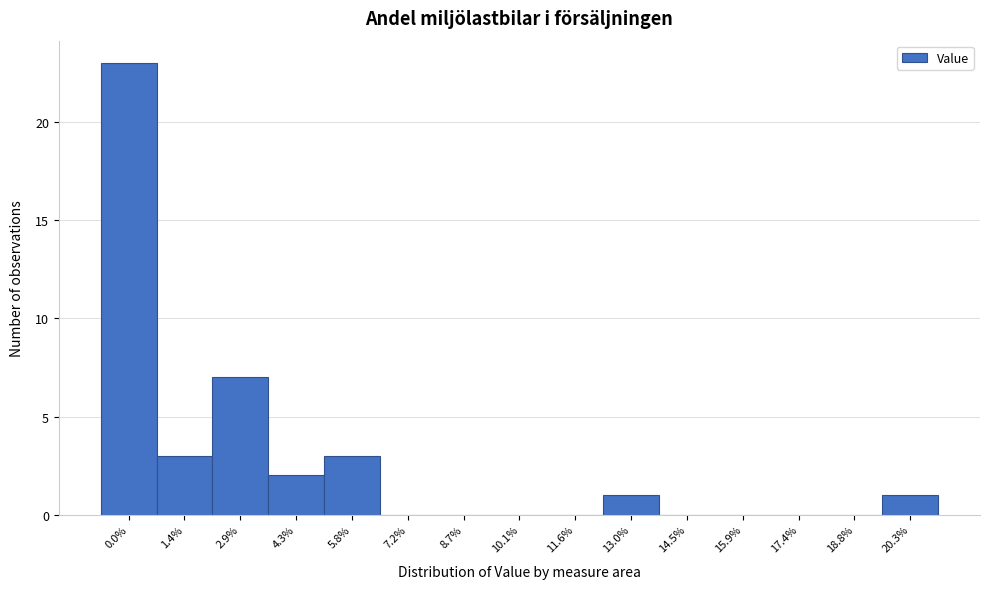

Reading left to right, extract all data points from this chart.

0.0%=23	1.4%=3	2.9%=7	4.3%=2	5.8%=3	7.2%=0	8.7%=0	10.1%=0	11.6%=0	13.0%=1	14.5%=0	15.9%=0	17.4%=0	18.8%=0	20.3%=1